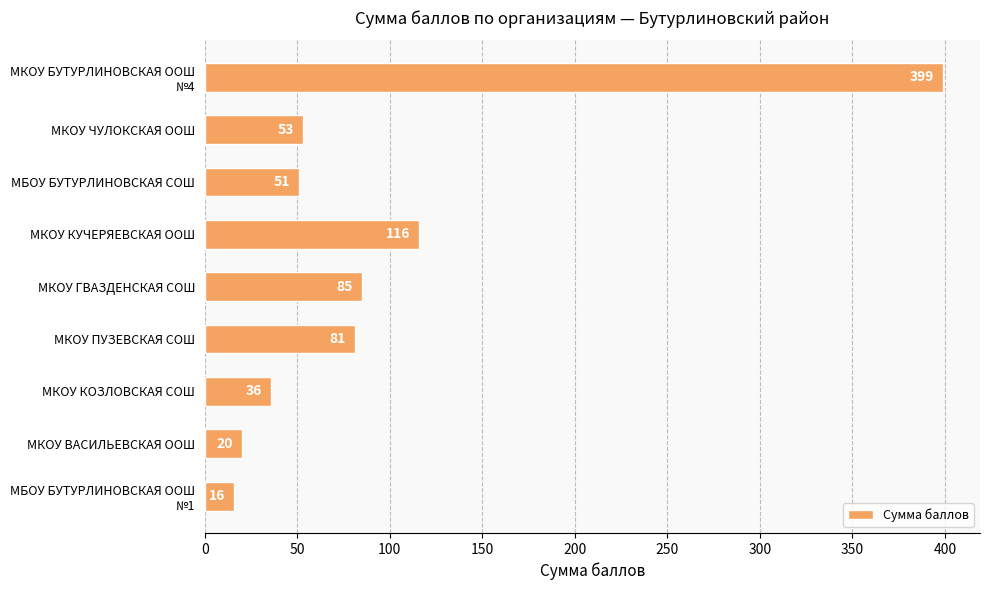

What is the maximum value shown in the chart?

399